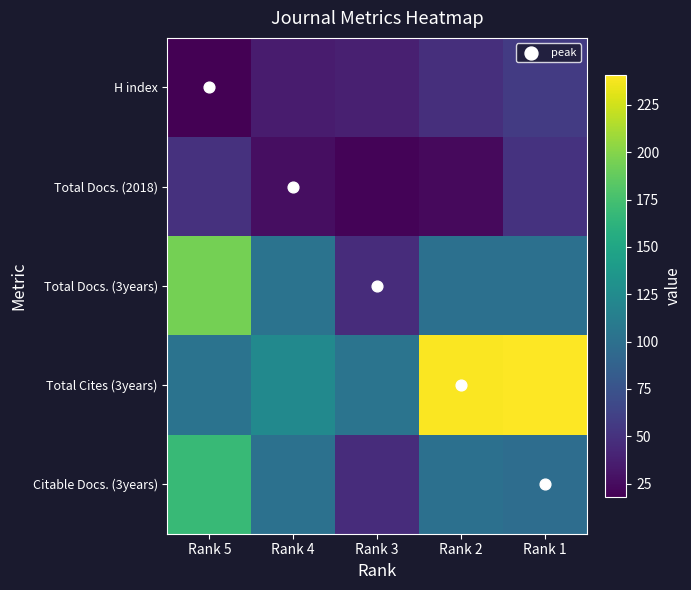

List the series in order of their peak value, lowest first.

Total Docs. (2018), H index, Citable Docs. (3years), Total Docs. (3years), Total Cites (3years)